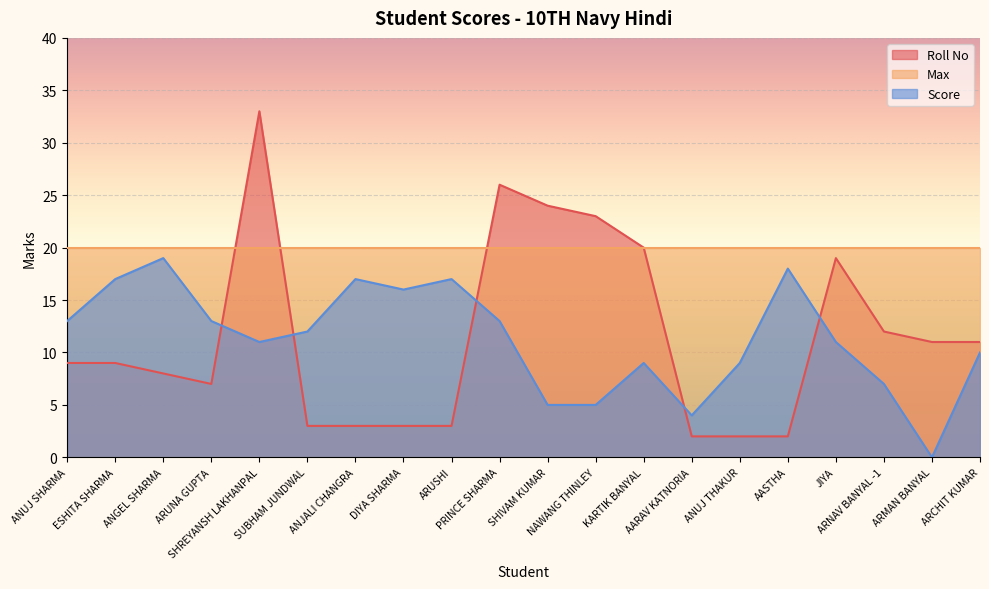

What is the difference between the second highest and minimum values in the Roll No series?

24